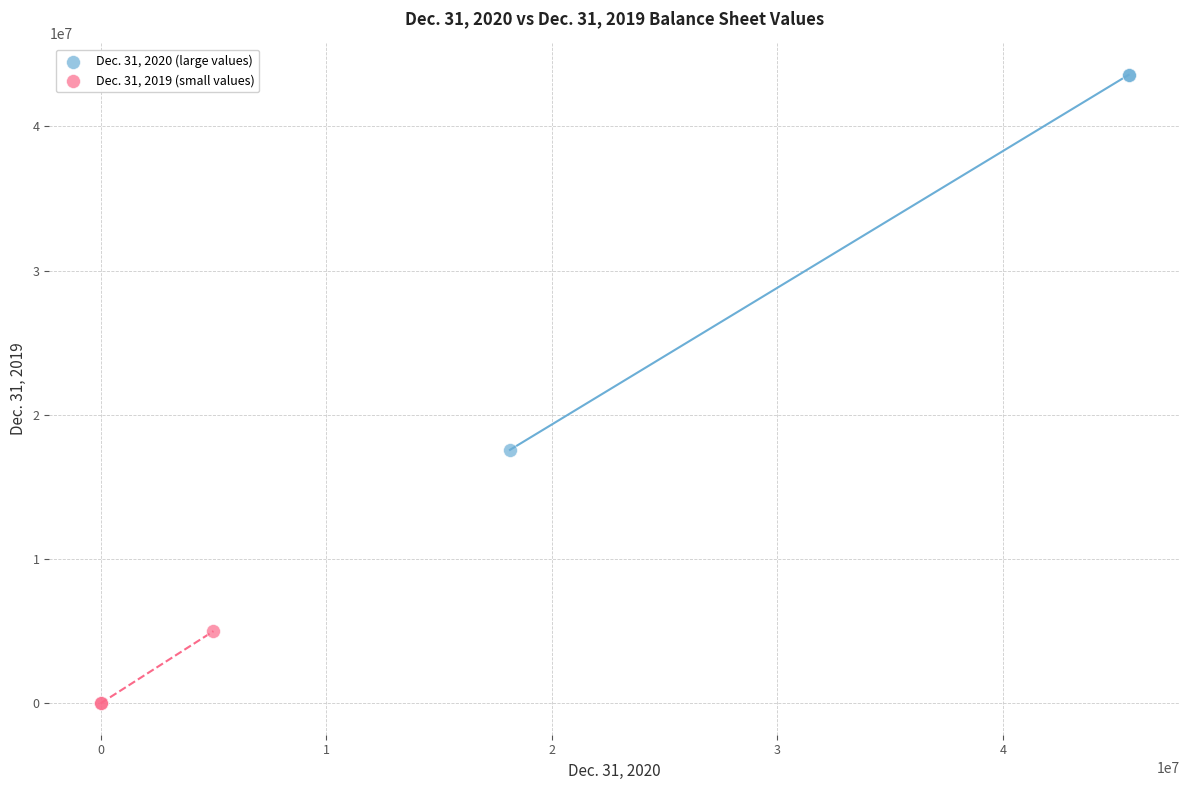

Which series contains the lowest Y value?

Dec. 31, 2019 (small values)